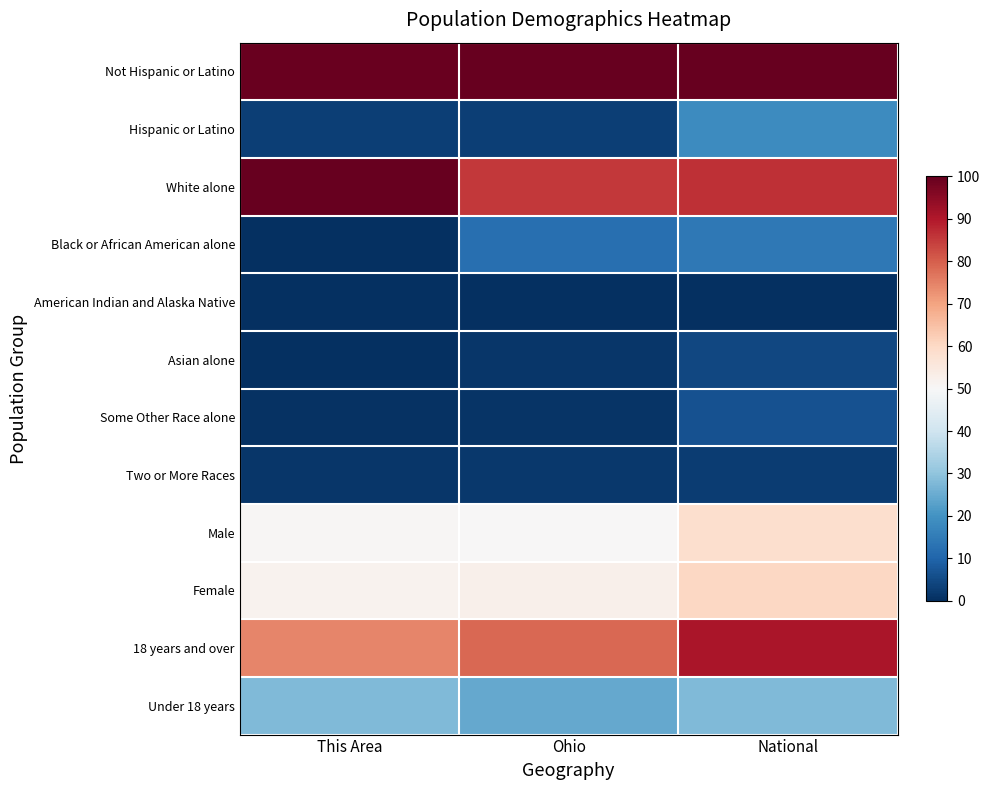

Reading left to right, list all the values displayed in this chart.

Not Hispanic or Latino: This Area=99.5	Ohio=100.0	National=100.0
Hispanic or Latino: This Area=3.0	Ohio=3.0	National=18.6
White alone: This Area=100.0	Ohio=85.3	National=86.4
Black or African American alone: This Area=0.0	Ohio=12.4	National=14.1
American Indian and Alaska Native: This Area=0.0	Ohio=0.0	National=0.0
Asian alone: This Area=0.1	Ohio=1.5	National=4.6
Some Other Race alone: This Area=0.4	Ohio=0.9	National=6.3
Two or More Races: This Area=1.4	Ohio=1.9	National=2.4
Male: This Area=50.6	Ohio=50.3	National=58.3
Female: This Area=51.8	Ohio=52.7	National=60.3
18 years and over: This Area=74.4	Ohio=78.7	National=90.7
Under 18 years: This Area=28.1	Ohio=24.2	National=27.9